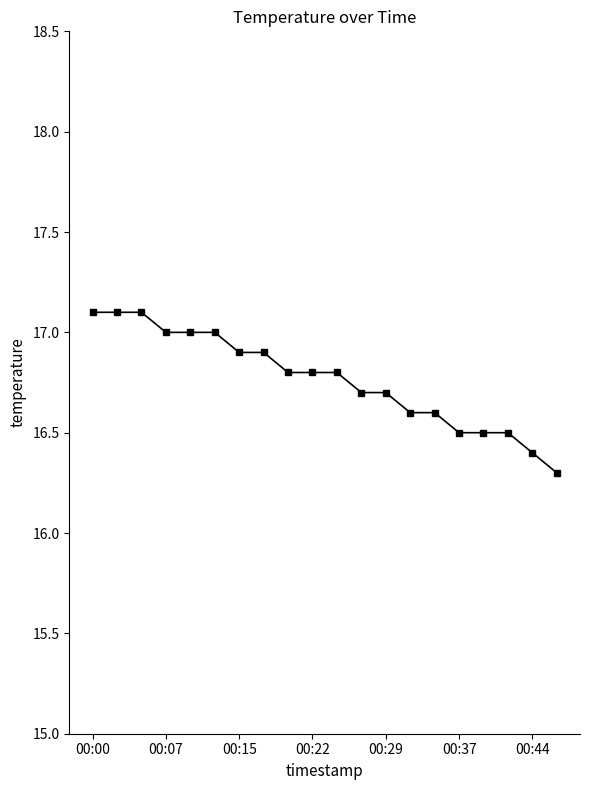

What is the average value?

16.8